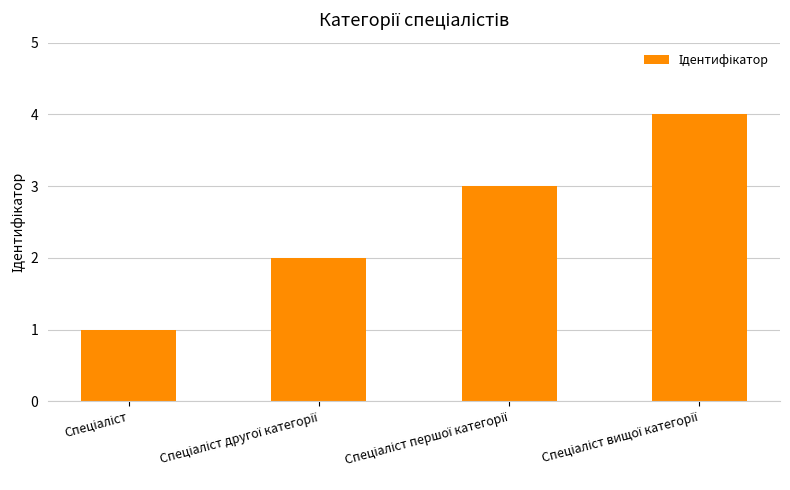

What is the sum of all values?

10